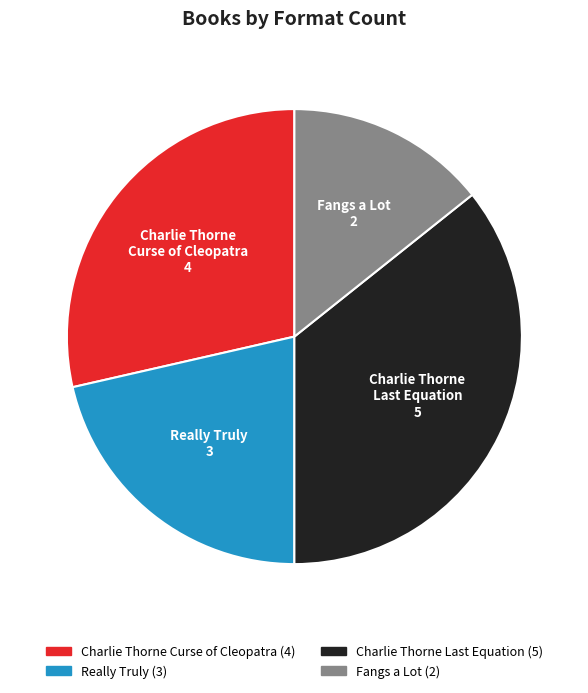

Is there any slice that represents more than half of the pie?

No